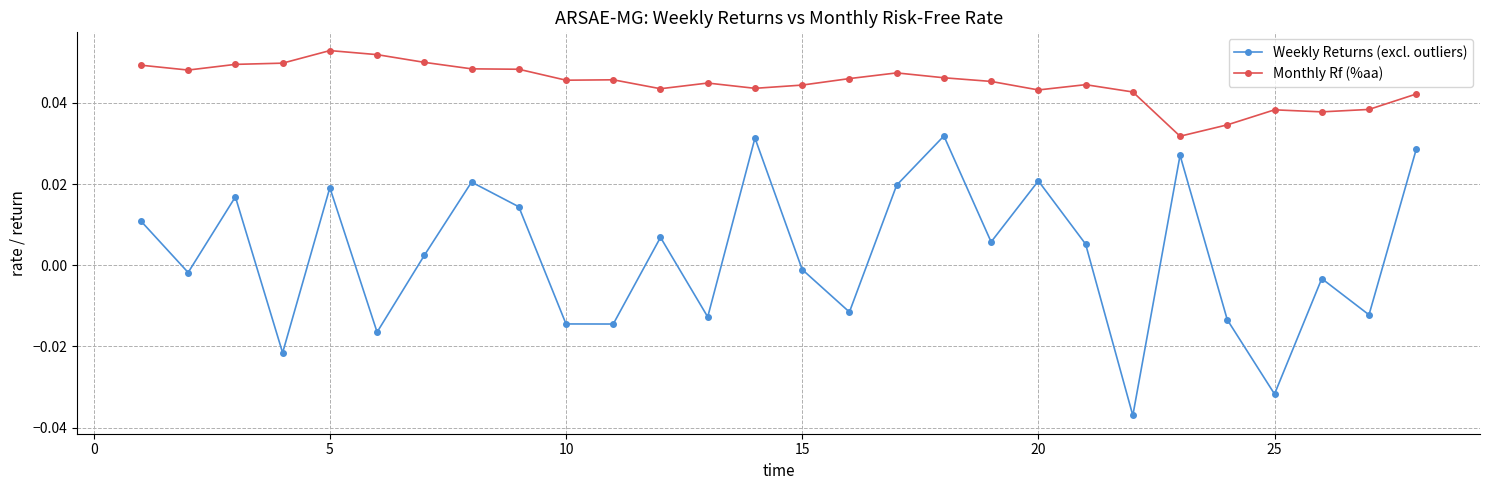

Which series has the widest spread of values?

Weekly Returns (excl. outliers)